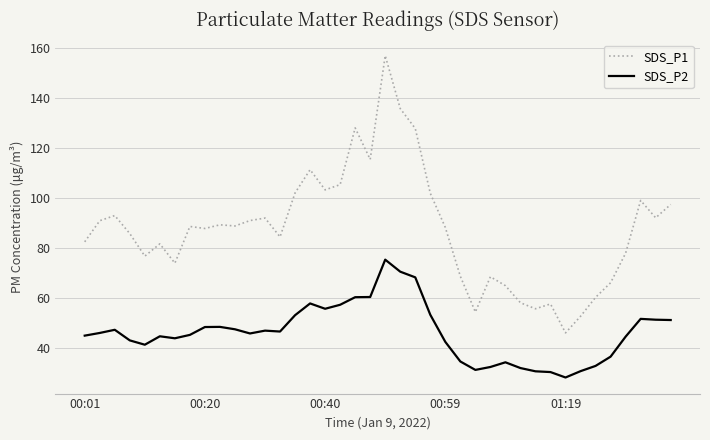

What is the difference between the maximum and minimum values in the SDS_P1 series?

110.8